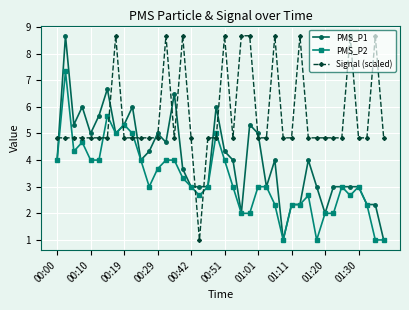

Reading right to left, list all the values displayed in this chart.

PMS_P1: 1.0	2.3	2.3	3.0	3.0	3.0	3.0	2.0	3.0	4.0	2.3	2.3	1.0	4.0	3.0	5.0	5.3	2.0	4.0	4.3	6.0	3.0	3.0	3.0	3.7	6.5	4.7	5.0	4.3	4.0	6.0	5.3	5.0	6.7	5.7	5.0	6.0	5.3	8.7	4.0
PMS_P2: 1.0	1.0	2.3	3.0	2.7	3.0	2.0	2.0	1.0	2.7	2.3	2.3	1.0	2.3	3.0	3.0	2.0	2.0	3.0	4.0	5.0	3.0	2.7	3.0	3.3	4.0	4.0	3.7	3.0	4.0	5.0	5.3	5.0	5.7	4.0	4.0	4.7	4.3	7.3	4.0
Signal (scaled): 4.8	8.7	4.8	4.8	8.7	4.8	4.8	4.8	4.8	4.8	8.7	4.8	4.8	8.7	4.8	4.8	8.7	8.7	4.8	8.7	4.8	4.8	1.0	4.8	8.7	4.8	8.7	4.8	4.8	4.8	4.8	4.8	8.7	4.8	4.8	4.8	4.8	4.8	4.8	4.8